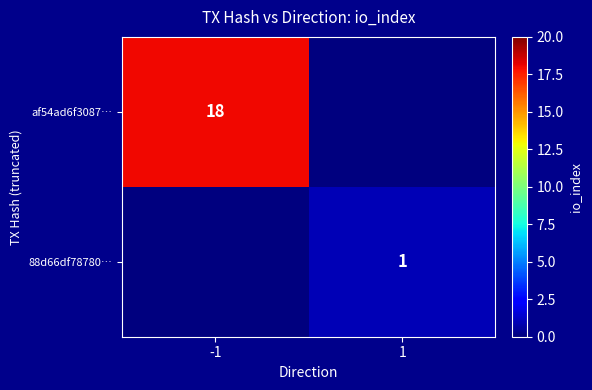

True or false: 88d66df78780… has a value of 1 at 1.

True